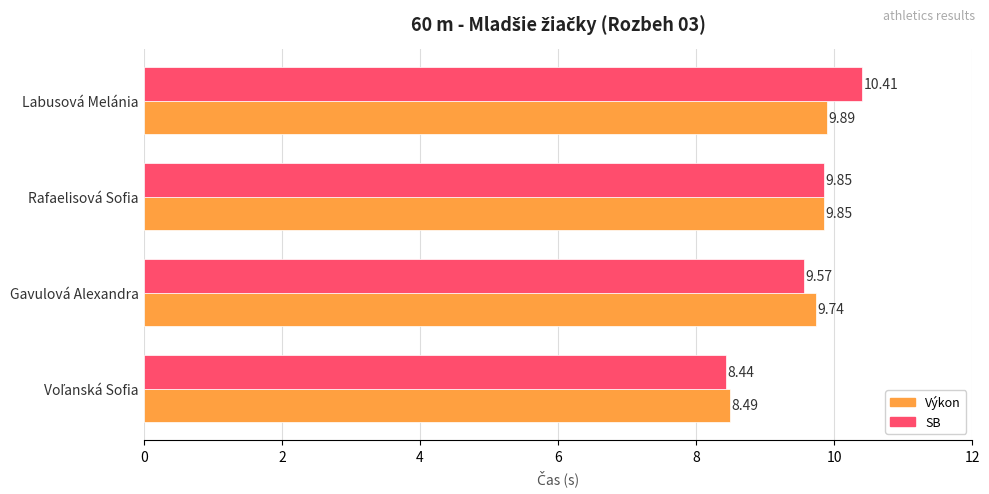

At how many categories does at least one series exceed 9?

3